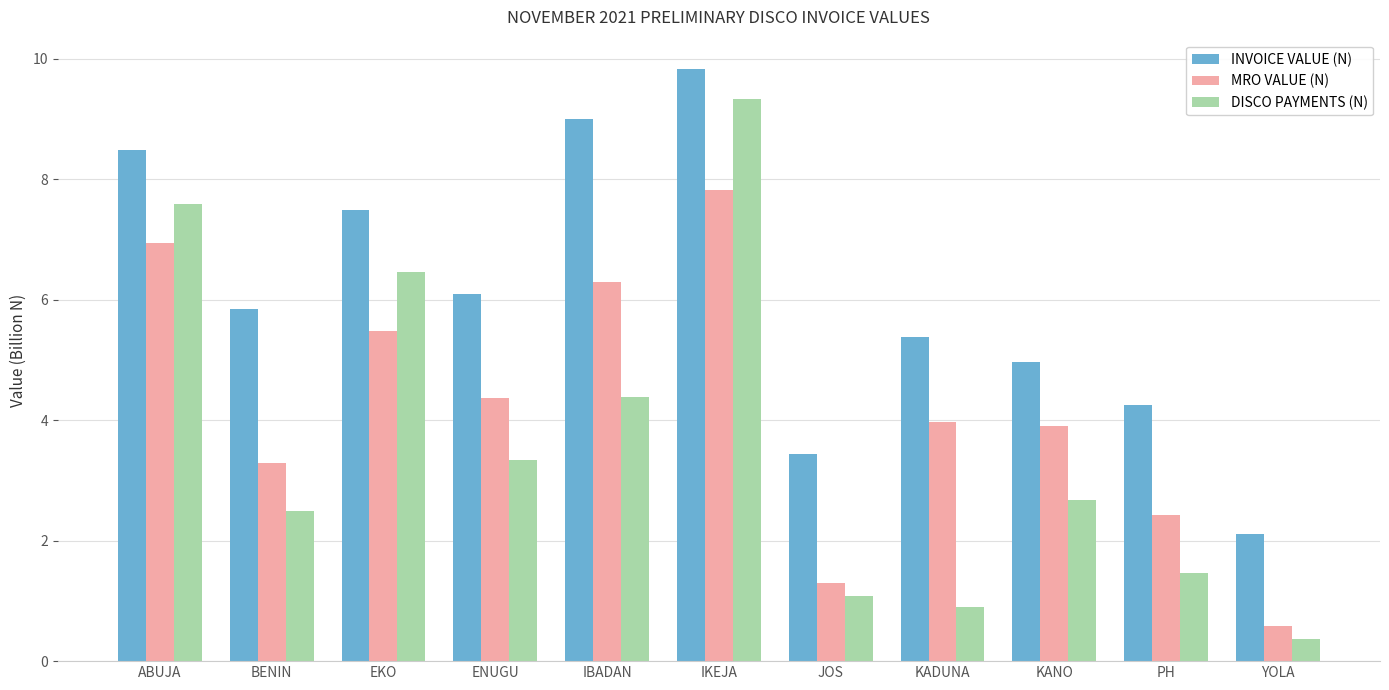

Reading right to left, extract all data points from this chart.

INVOICE VALUE (N): YOLA=2.1	PH=4.3	KANO=5.0	KADUNA=5.4	JOS=3.4	IKEJA=9.8	IBADAN=9.0	ENUGU=6.1	EKO=7.5	BENIN=5.9	ABUJA=8.5
MRO VALUE (N): YOLA=0.6	PH=2.4	KANO=3.9	KADUNA=4.0	JOS=1.3	IKEJA=7.8	IBADAN=6.3	ENUGU=4.4	EKO=5.5	BENIN=3.3	ABUJA=6.9
DISCO PAYMENTS (N): YOLA=0.4	PH=1.5	KANO=2.7	KADUNA=0.9	JOS=1.1	IKEJA=9.3	IBADAN=4.4	ENUGU=3.3	EKO=6.5	BENIN=2.5	ABUJA=7.6